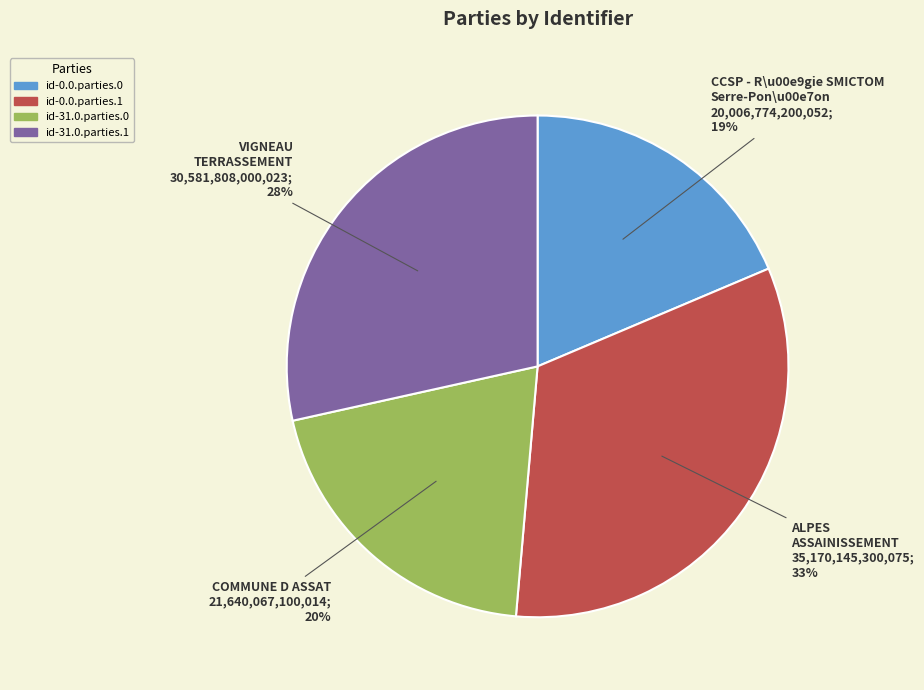

What percentage is the id-0.0.parties.1 slice, to the nearest percent?

33%